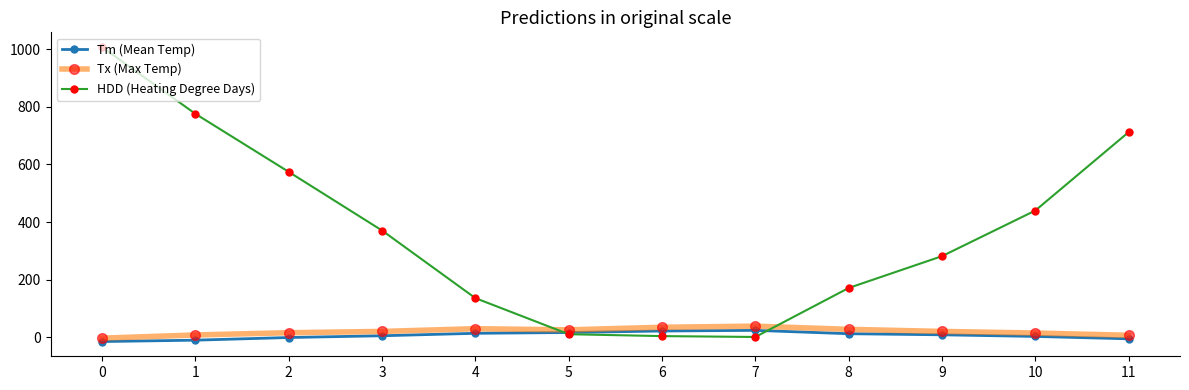

List the series in order of their peak value, highest first.

HDD (Heating Degree Days), Tx (Max Temp), Tm (Mean Temp)